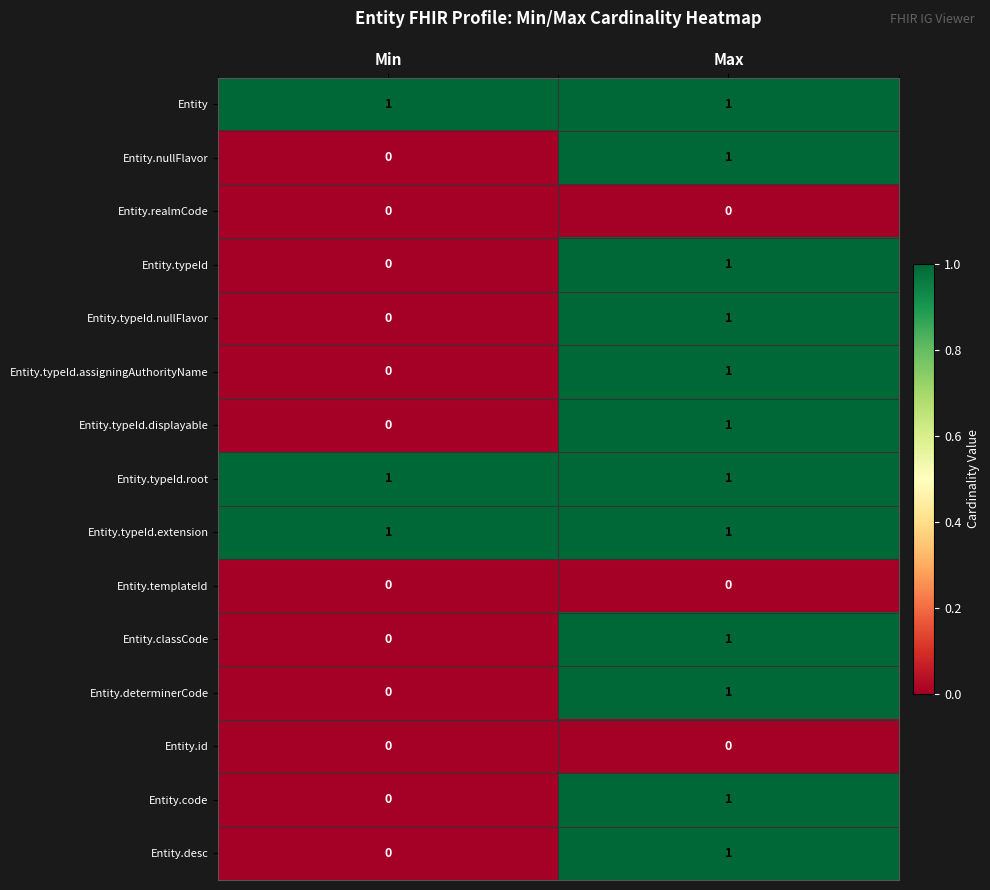

The Entity.typeId.extension series shows 1 at Min. True or false?

True